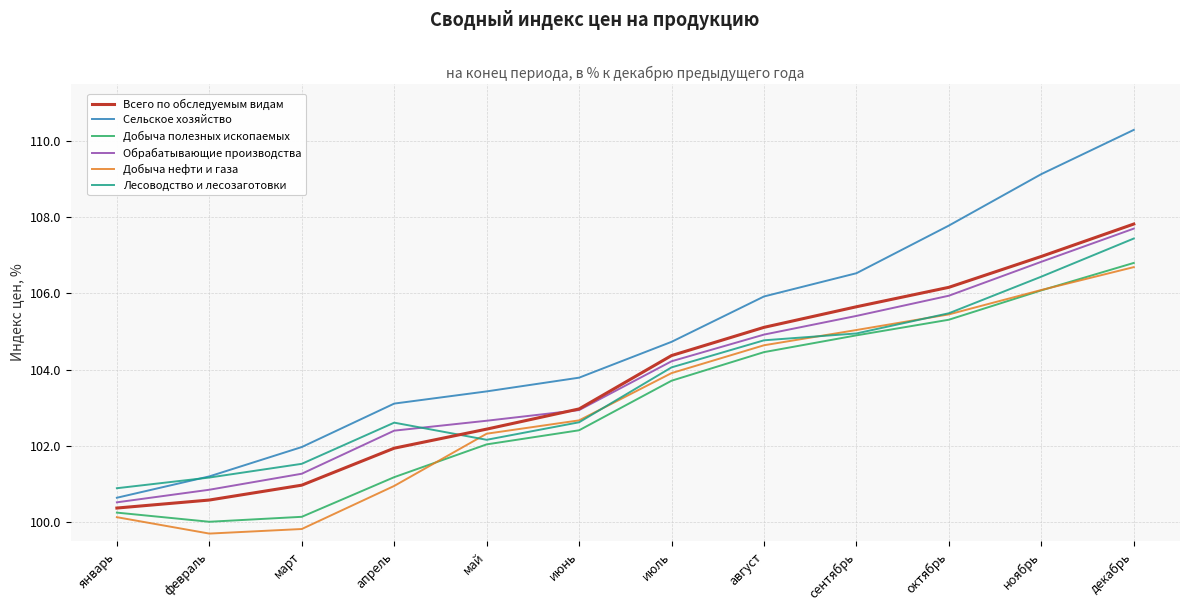

What position from the right is сентябрь?

4